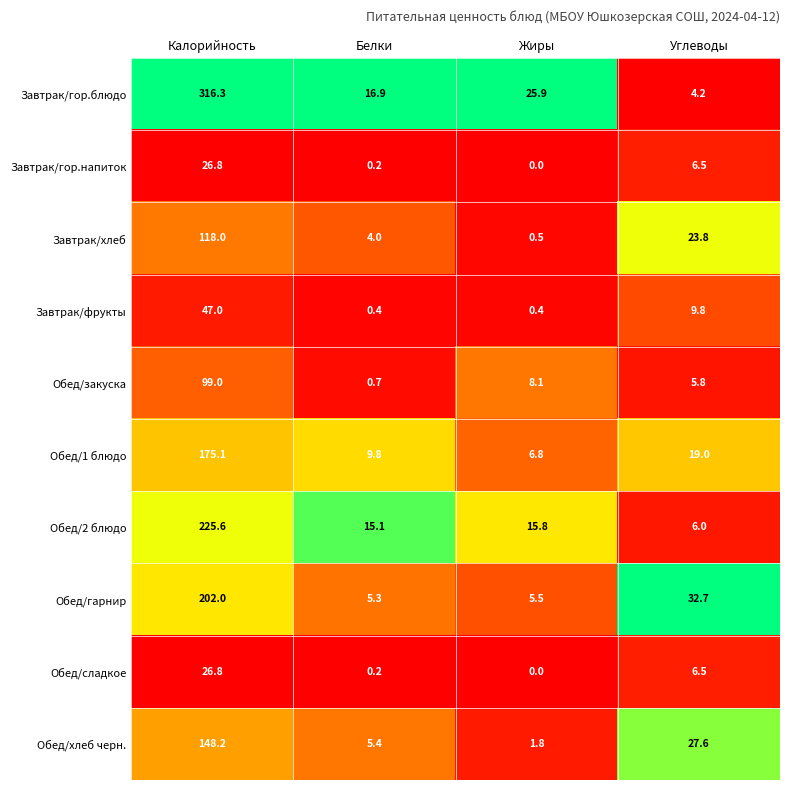

What is the sum of the Завтрак/хлеб values at Углеводы and Белки?

27.8